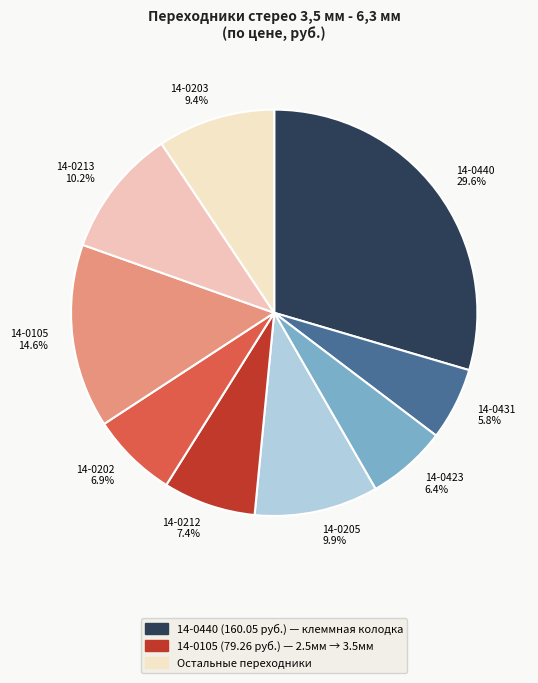

To the nearest percent, what is the average slice percentage?

11%